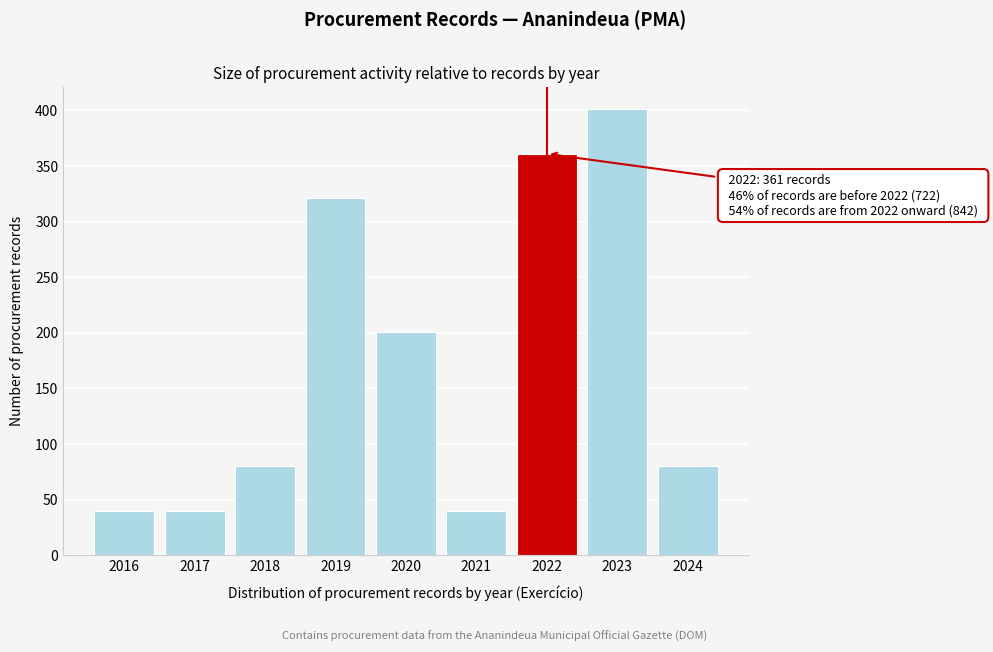

Reading right to left, transcribe all the data shown in this chart.

2024=80	2023=401	2022=361	2021=40	2020=201	2019=321	2018=80	2017=40	2016=40